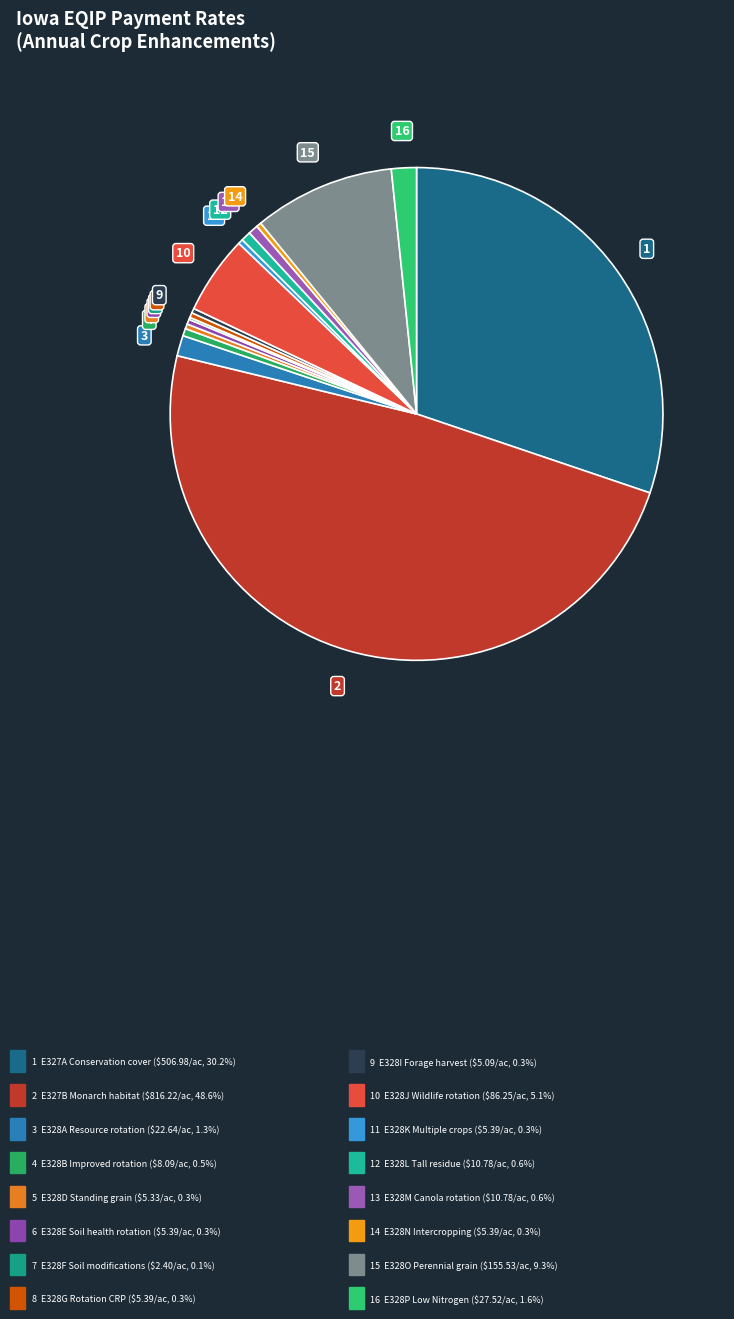

Rank the categories by value from lowest to highest.

E328F Modifications soil health, E328I Forage harvest water quality, E328D Leave standing grain crops, E328E Soil health crop rotation, E328G Crop rotation CRP, E328K Multiple crop types wildlife, E328N Intercropping soil health, E328B Improved resource conserving, E328L Leaving tall crop residue, E328M Diversify rotation canola, E328A Resource conserving rotation, E328P Low Nitrogen Requirement, E328J Improved crop rotation wildlife, E328O Perennial grain rotation, E327A Conservation cover pollinators, E327B Monarch butterfly habitat